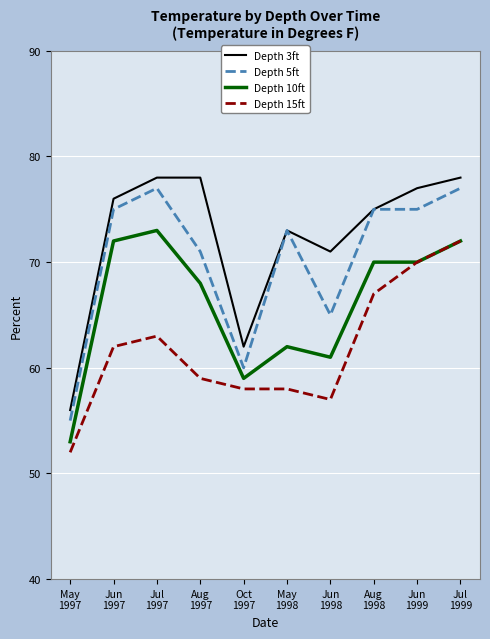

Is it true that Depth 3ft equals 125 at Jun
1998?

False